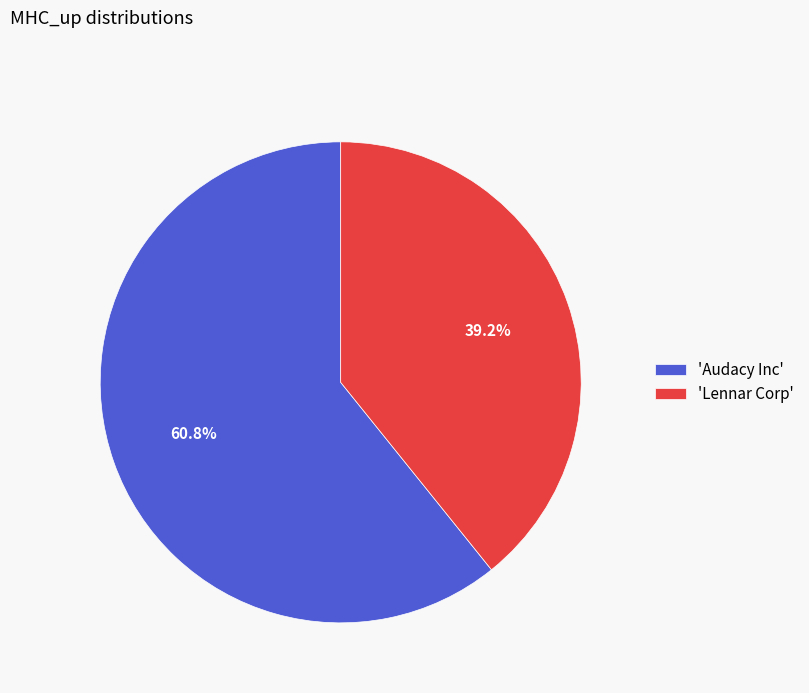

To the nearest percent, what is the average slice percentage?

50%